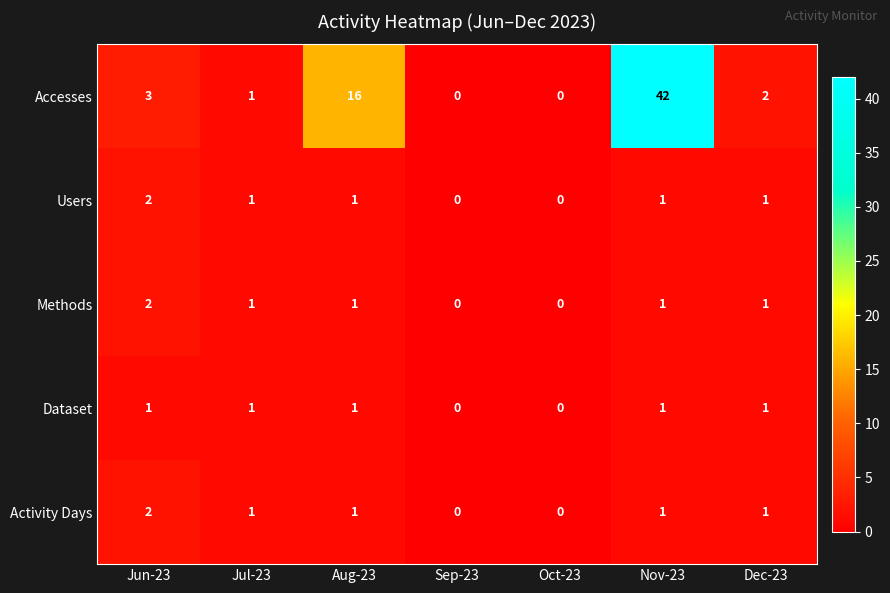

At which label does Users first exceed 1?

Jun-23